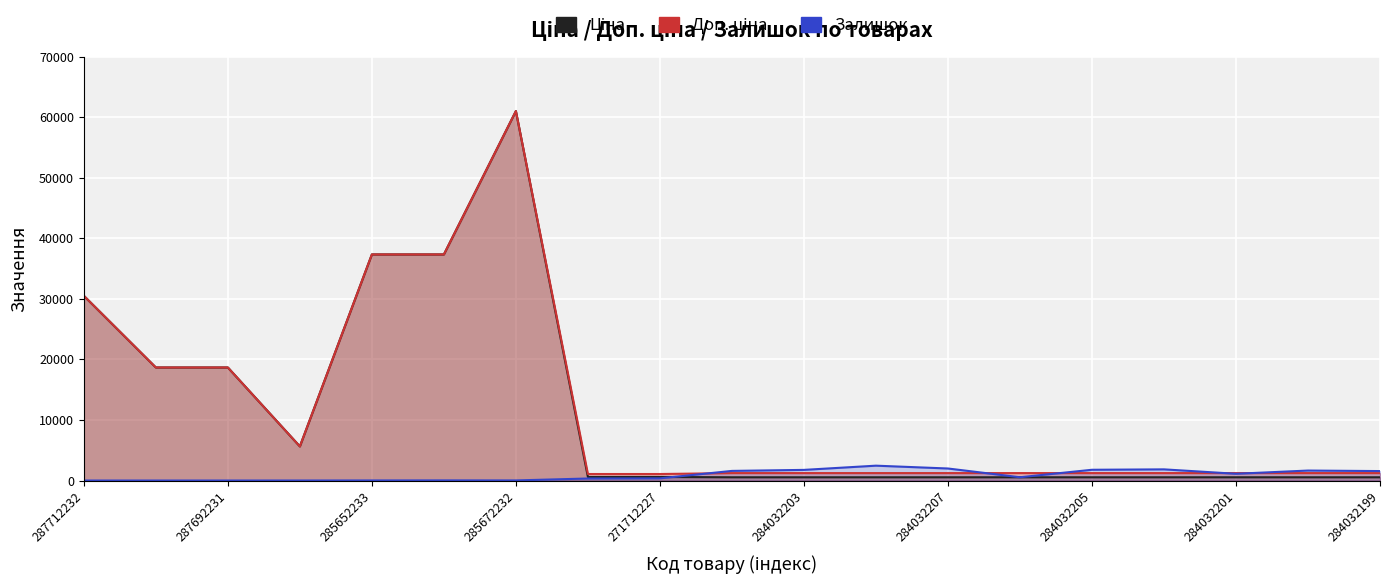

What is the maximum value for Доп. ціна?

61024.7